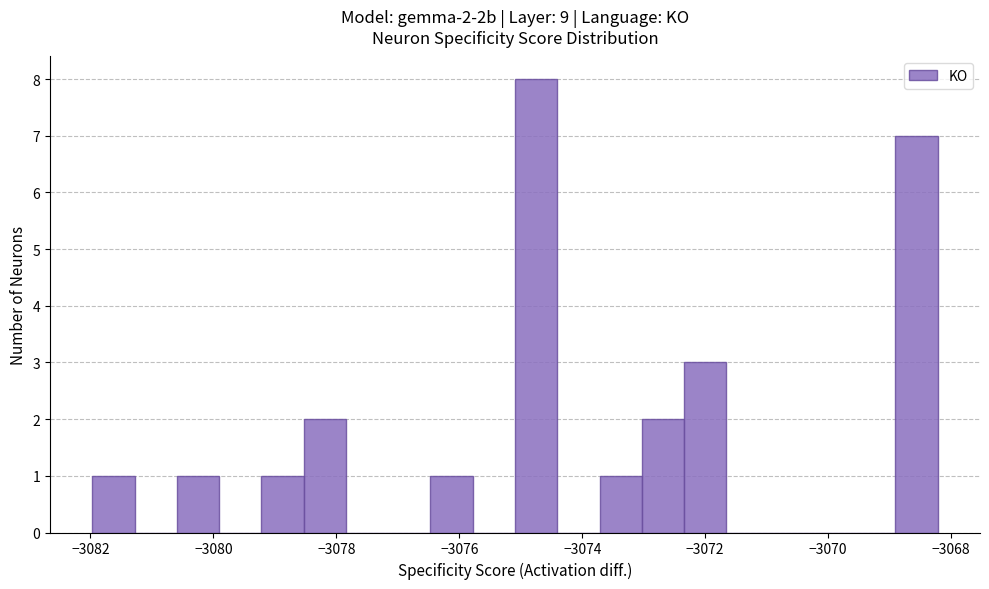

Around what value on the x-axis is the tallest bar? Give the approximate position of its centre, as read against the axis.

-3074.8